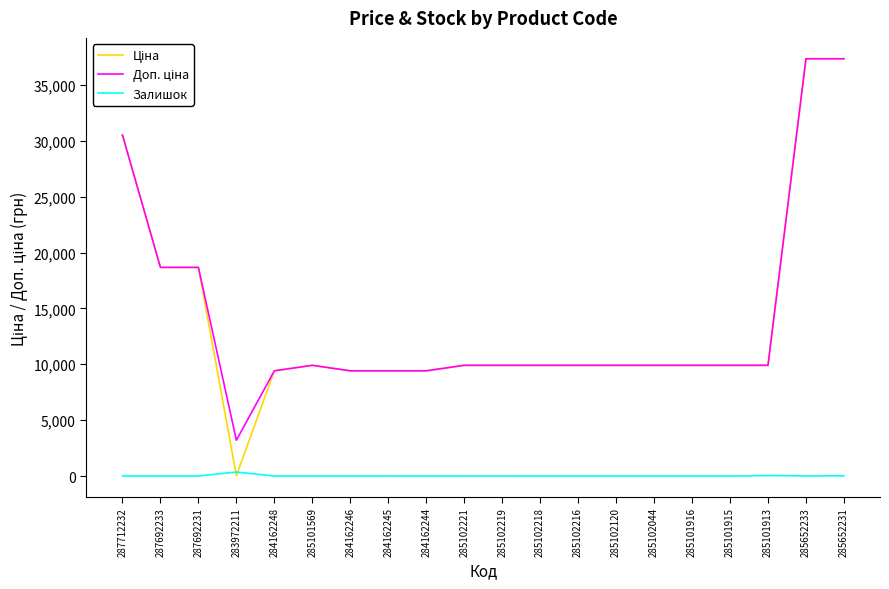

What is the total value across all series at 285102120?

19817.0